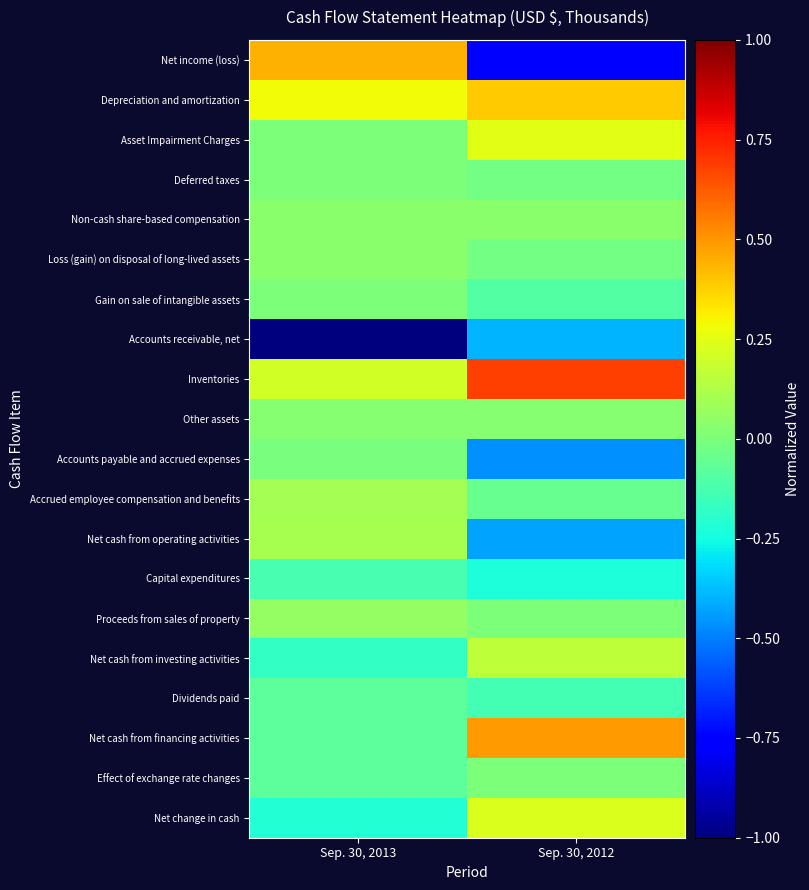

Which series has the largest range (max minus min)?

Net income (loss)